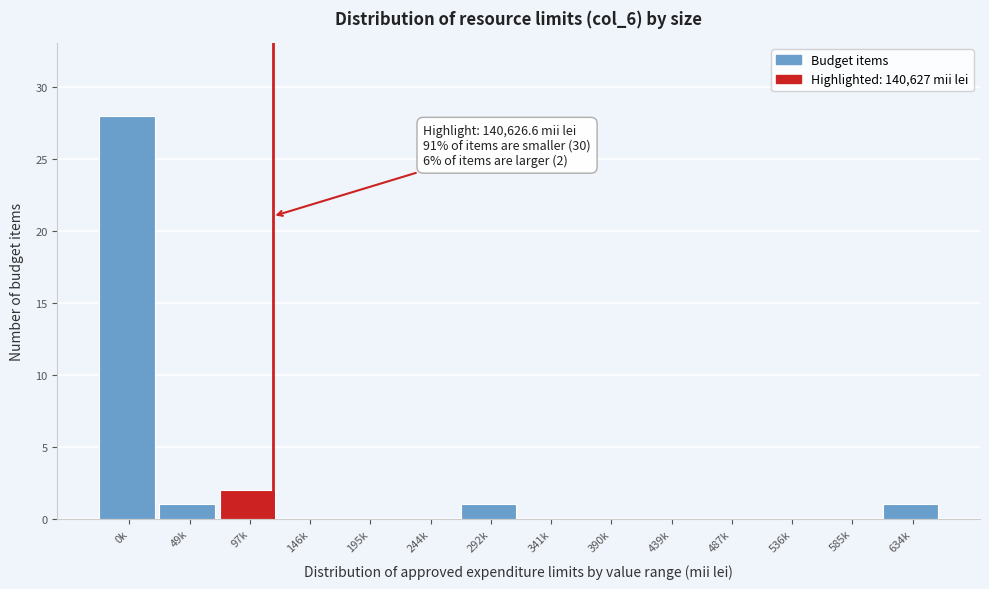

Reading left to right, list all the values displayed in this chart.

0k=28	49k=1	97k=2	146k=0	195k=0	244k=0	292k=1	341k=0	390k=0	439k=0	487k=0	536k=0	585k=0	634k=1